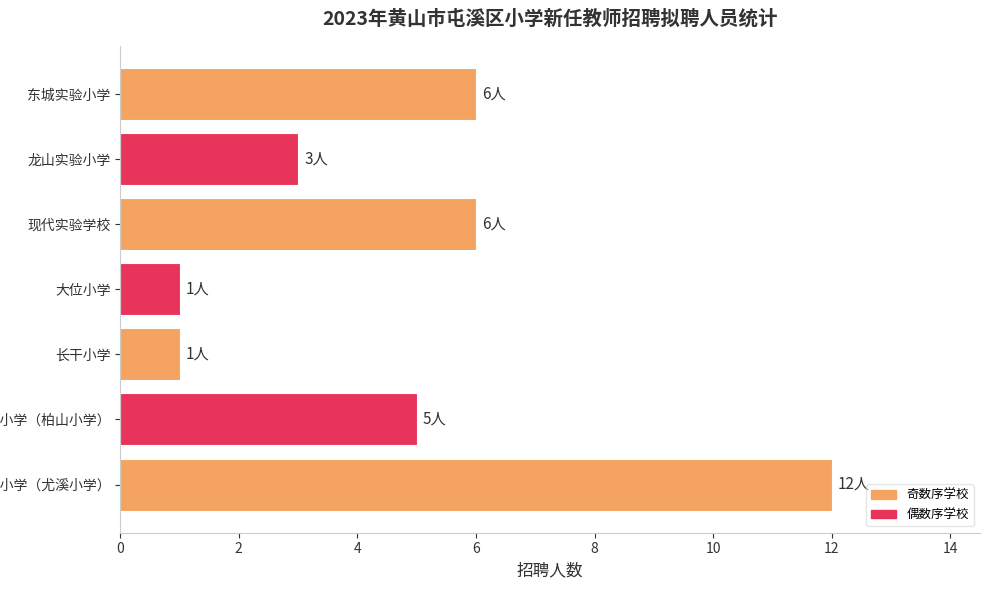

The value at 现代实验学校 is 6. True or false?

True